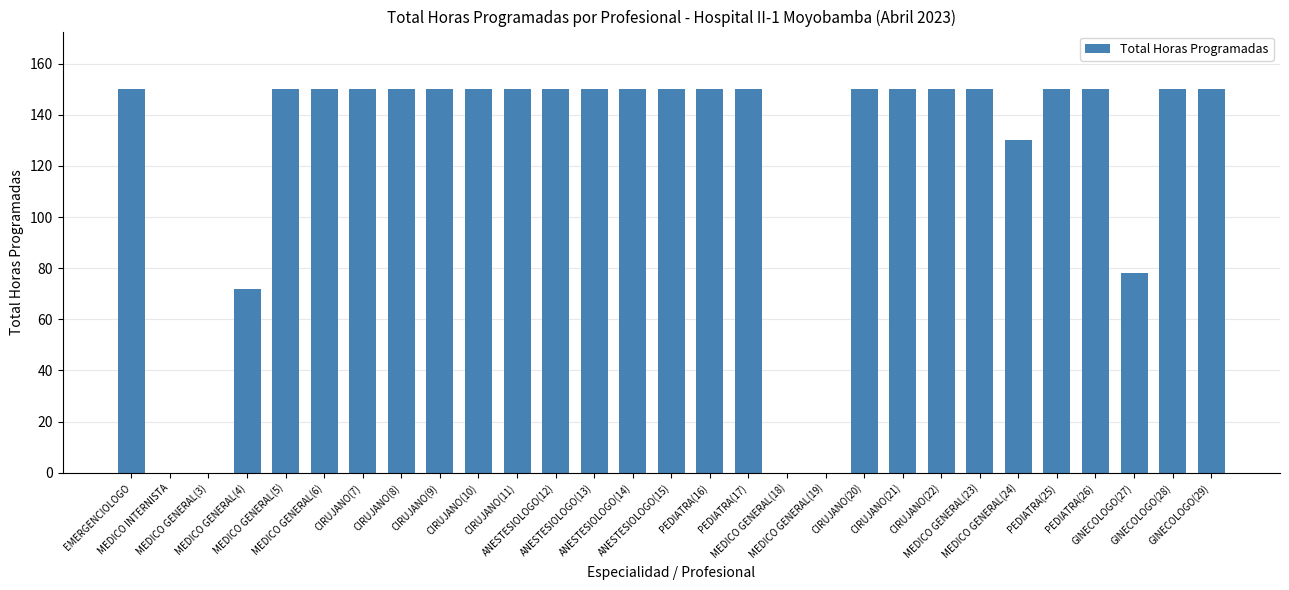

Reading left to right, list all the values displayed in this chart.

EMERGENCIOLOGO=150	MEDICO INTERNISTA=0	MEDICO GENERAL(3)=0	MEDICO GENERAL(4)=72	MEDICO GENERAL(5)=150	MEDICO GENERAL(6)=150	CIRUJANO(7)=150	CIRUJANO(8)=150	CIRUJANO(9)=150	CIRUJANO(10)=150	CIRUJANO(11)=150	ANESTESIOLOGO(12)=150	ANESTESIOLOGO(13)=150	ANESTESIOLOGO(14)=150	ANESTESIOLOGO(15)=150	PEDIATRA(16)=150	PEDIATRA(17)=150	MEDICO GENERAL(18)=0	MEDICO GENERAL(19)=0	CIRUJANO(20)=150	CIRUJANO(21)=150	CIRUJANO(22)=150	MEDICO GENERAL(23)=150	MEDICO GENERAL(24)=130	PEDIATRA(25)=150	PEDIATRA(26)=150	GINECOLOGO(27)=78	GINECOLOGO(28)=150	GINECOLOGO(29)=150